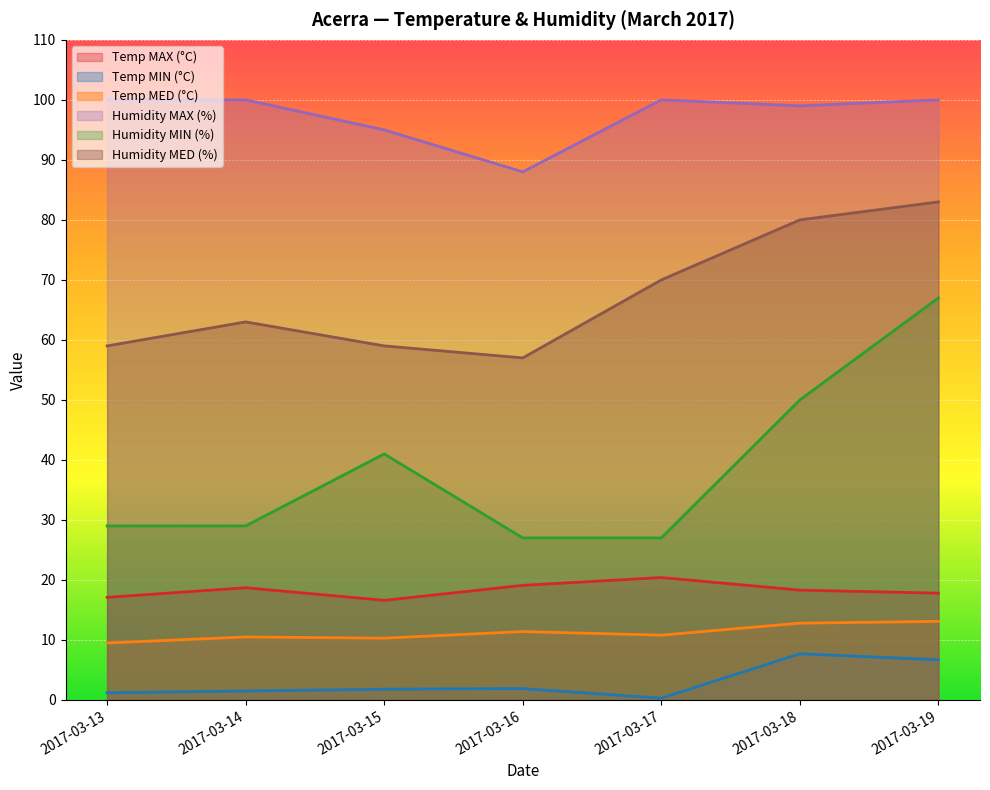

What is the difference between the maximum and minimum values in the Temp MED (°C) series?

3.6